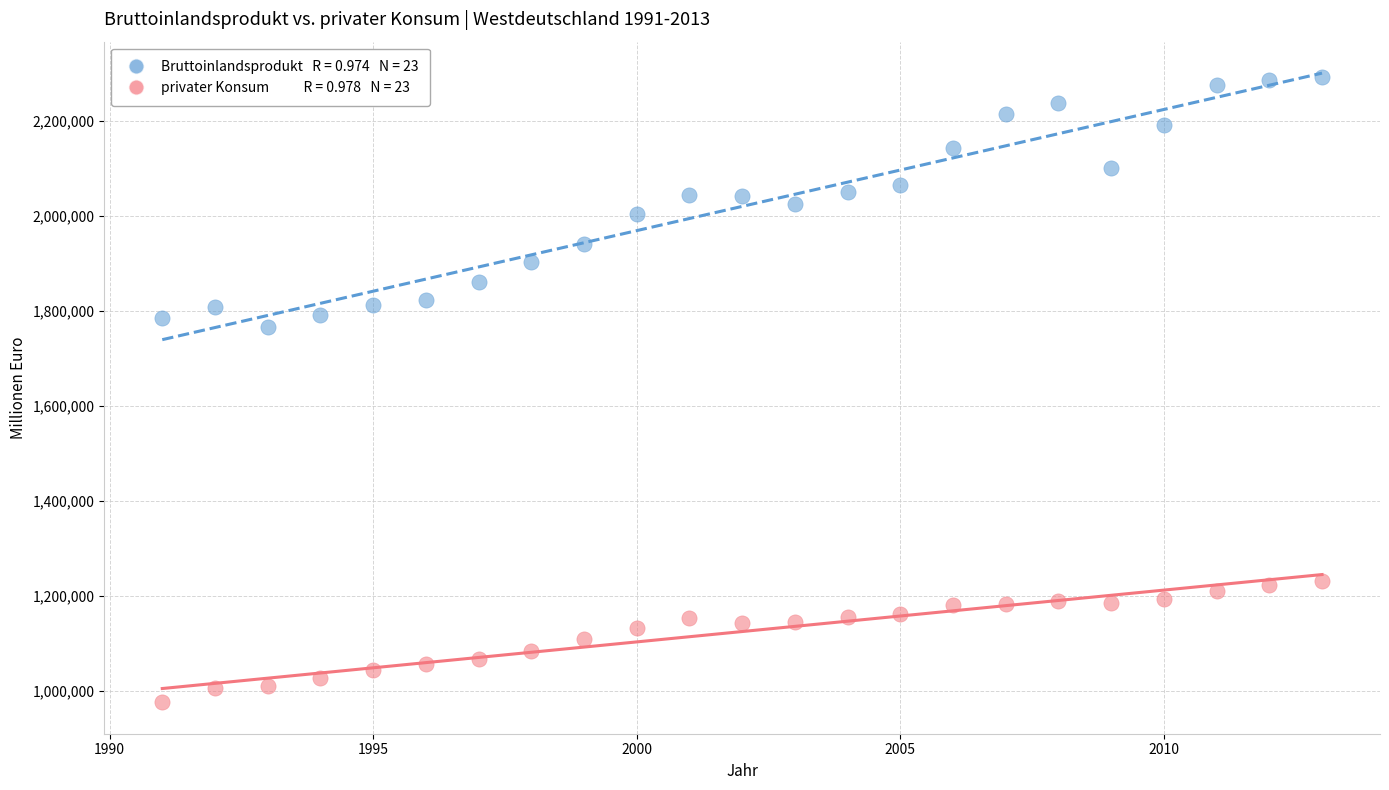

Across all data points, what is the range of Y values (max minus min)?

1314763.2